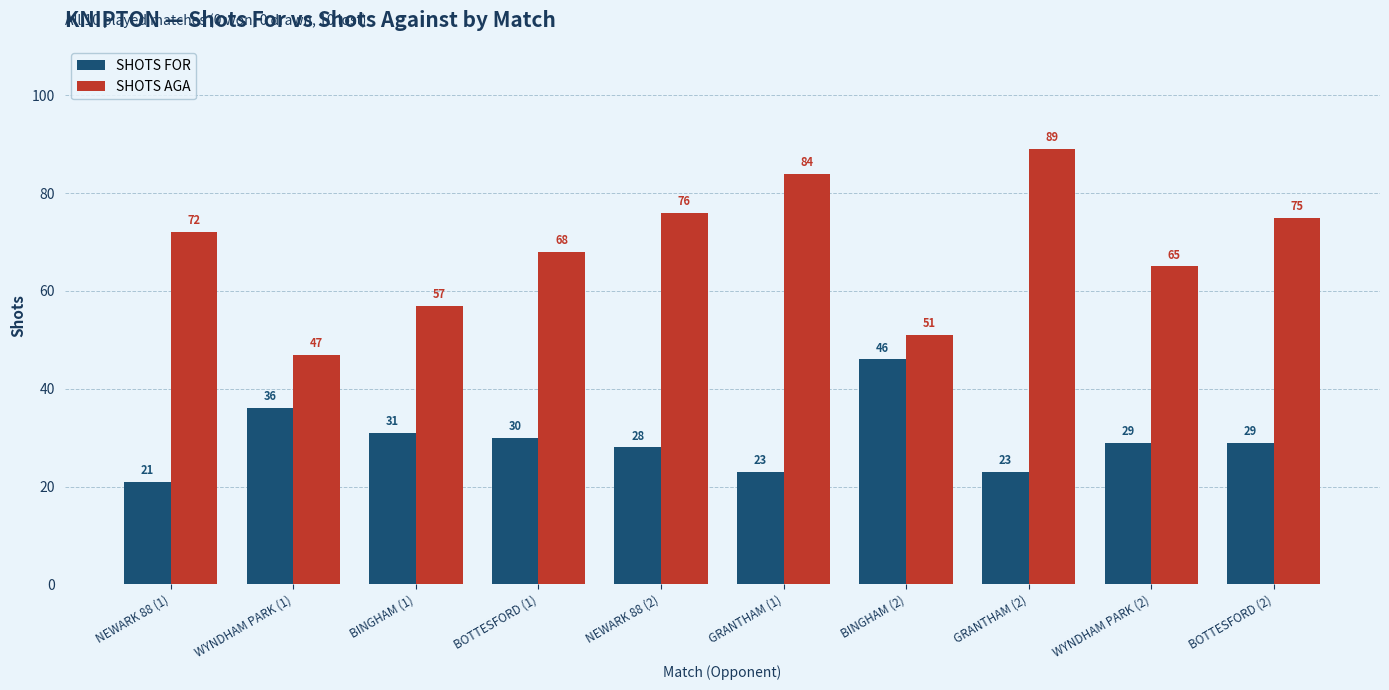

Is the value of SHOTS AGA at BINGHAM (1) greater than the value of SHOTS FOR at GRANTHAM (1)?

Yes